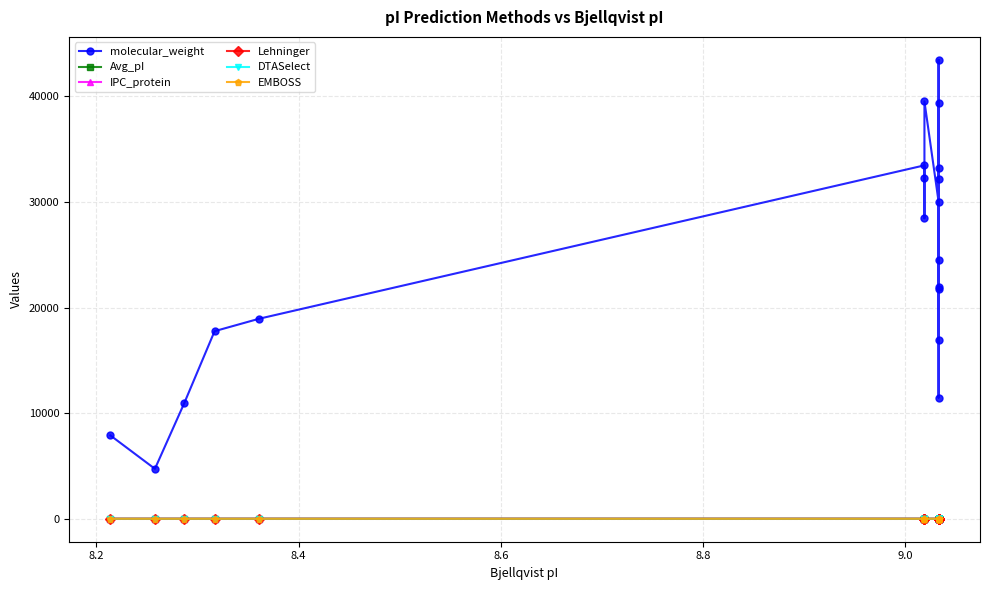

What is the sum of all EMBOSS values?

174.9